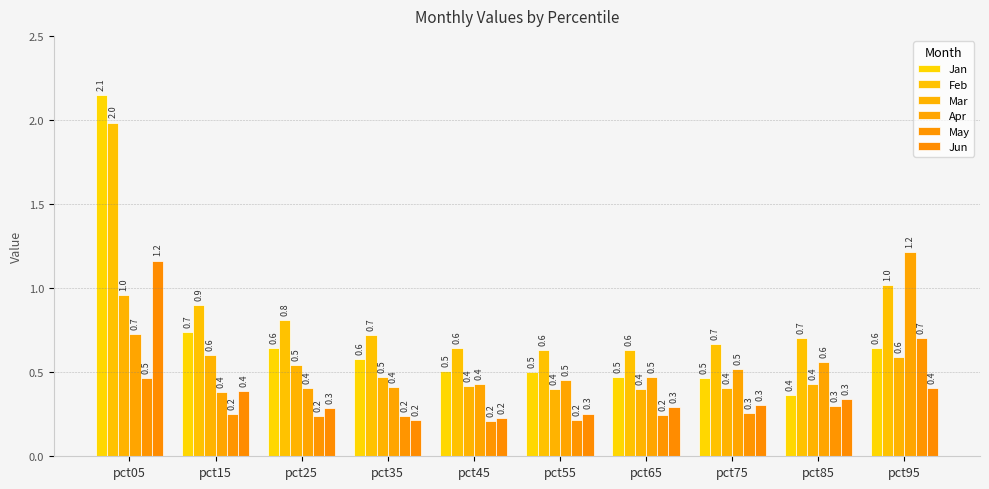

List the labels in order of Feb value, largest first.

pct05, pct95, pct15, pct25, pct35, pct85, pct75, pct45, pct55, pct65